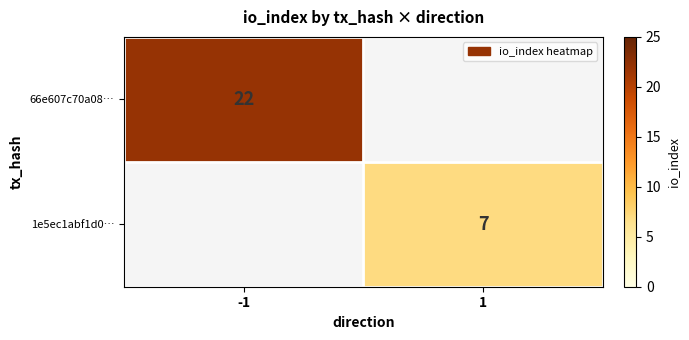

The 66e607c70a08… series shows 22 at -1. True or false?

True